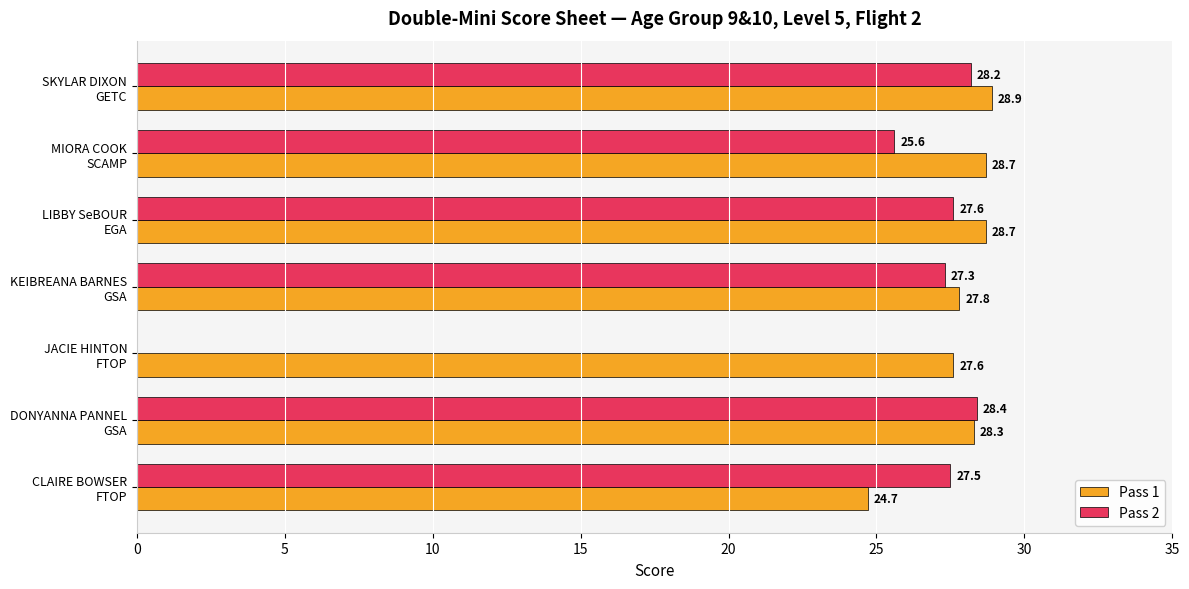

What is the sum of all Pass 2 values?

164.6